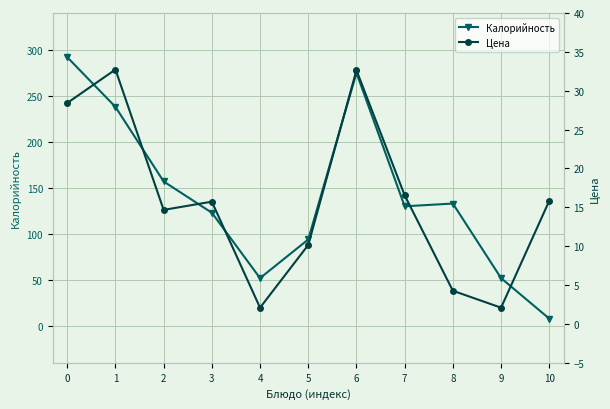

The value of Цена at 0 is 40.4. True or false?

False